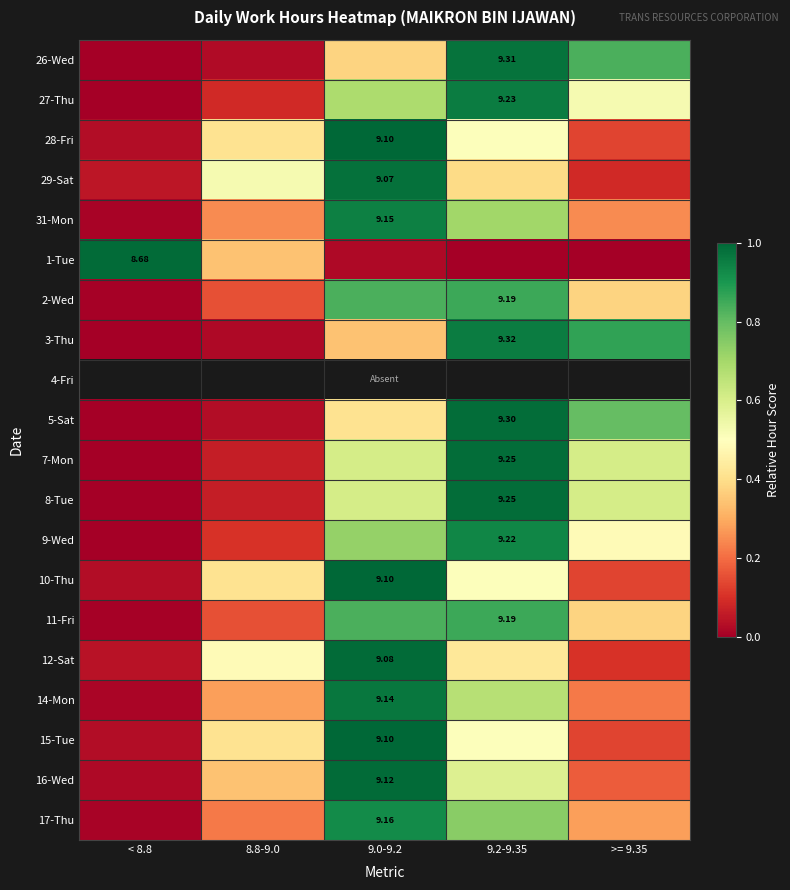

Is the value of 8-Tue at 9.0-9.2 greater than the value of 31-Mon at >= 9.35?

Yes